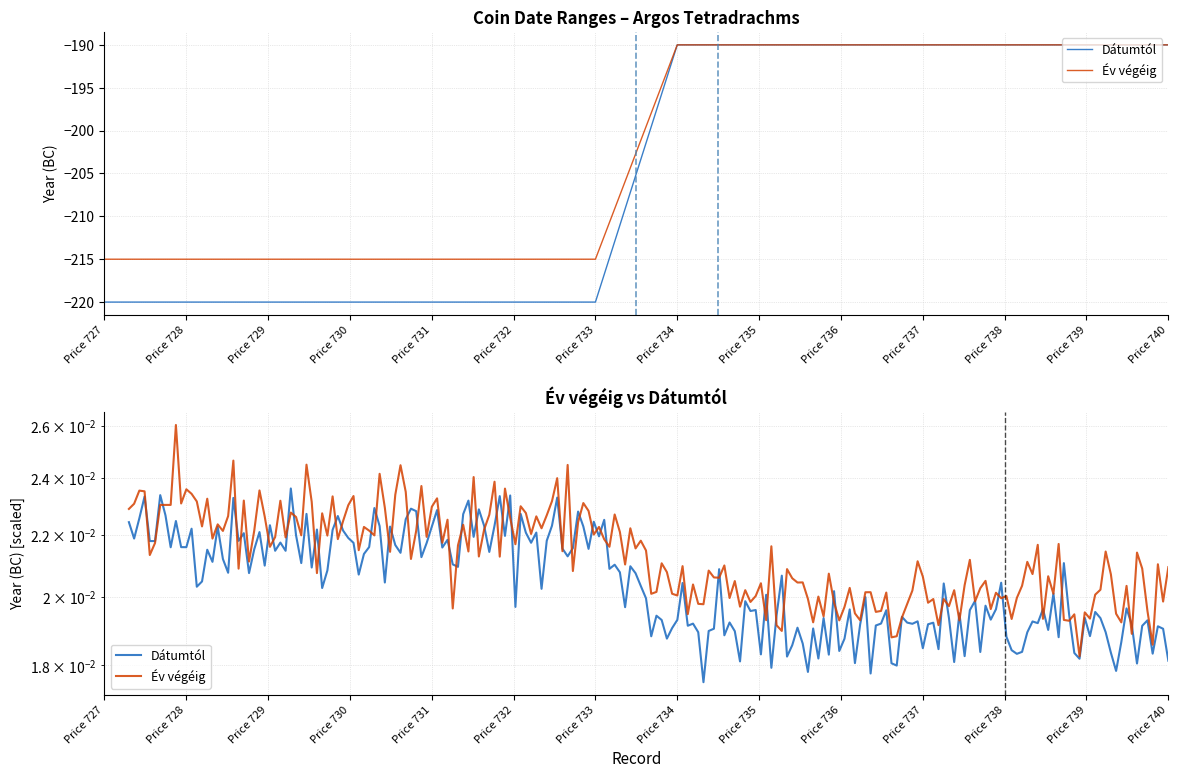

Reading left to right, transcribe all the data shown in this chart.

Dátumtól: -220	-220	-220	-220	-220	-220	-220	-190	-190	-190	-190	-190	-190	-190
Év végéig: -215	-215	-215	-215	-215	-215	-215	-190	-190	-190	-190	-190	-190	-190